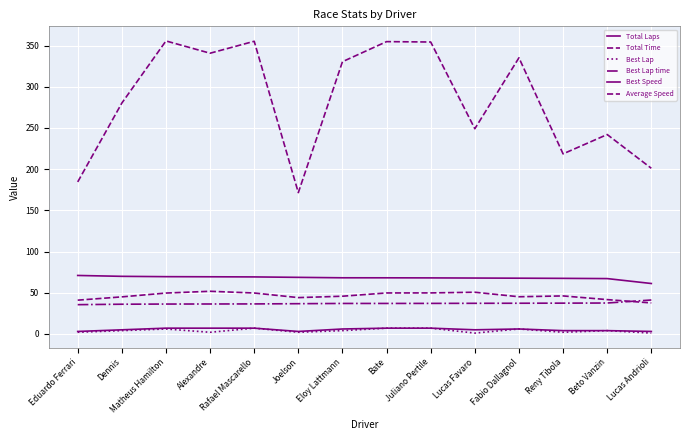

What is the difference between the Best Lap time values at Alexandre and Reny Tibola?

1.0